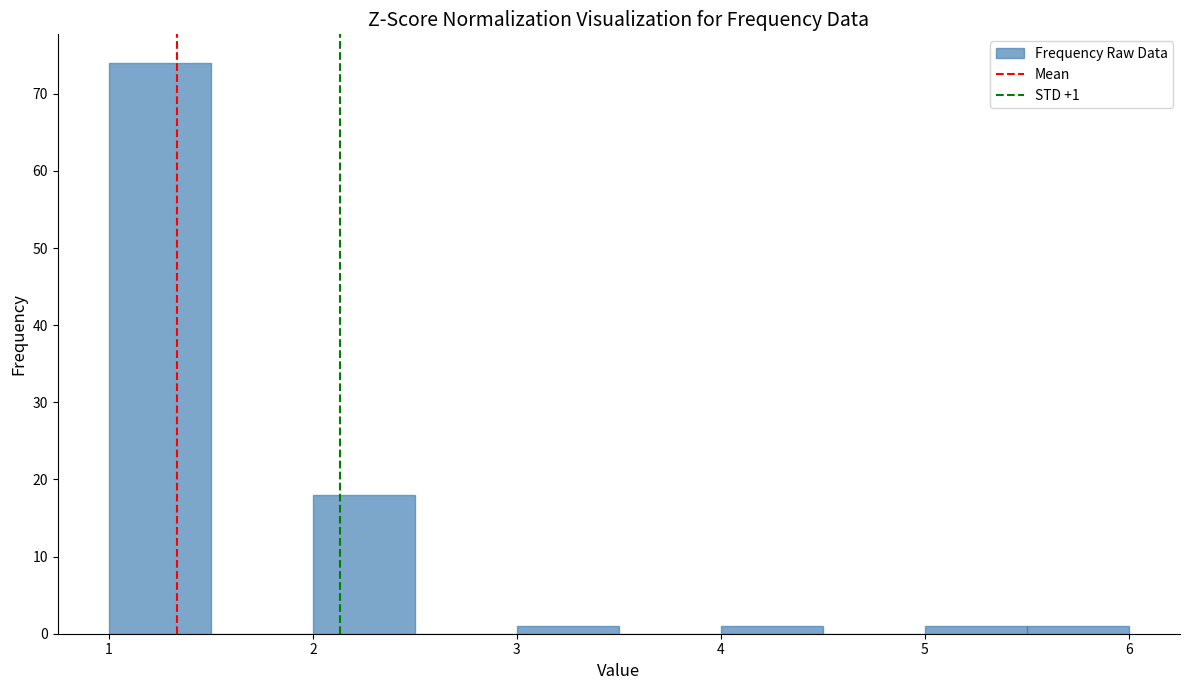

Over which range of the x-axis is the bar tallest?

1.0 to 1.5